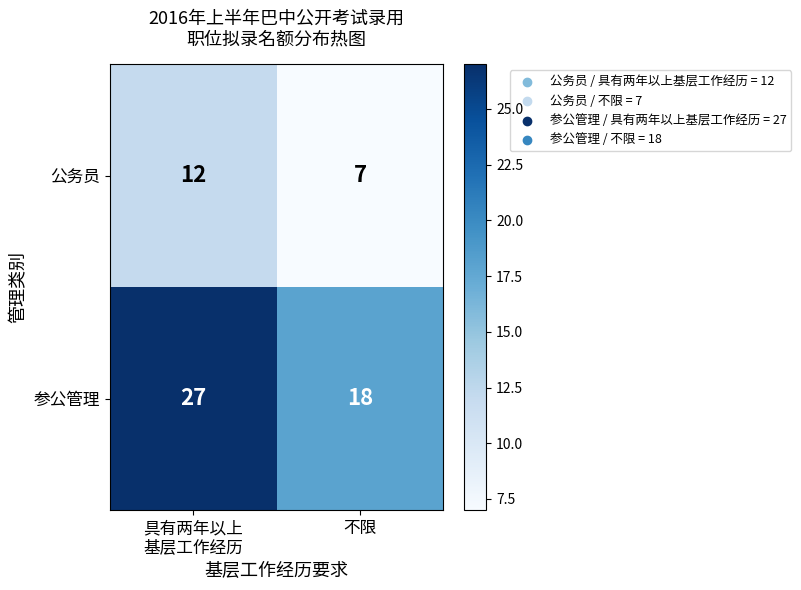

Which category has the lowest value across all series?

不限